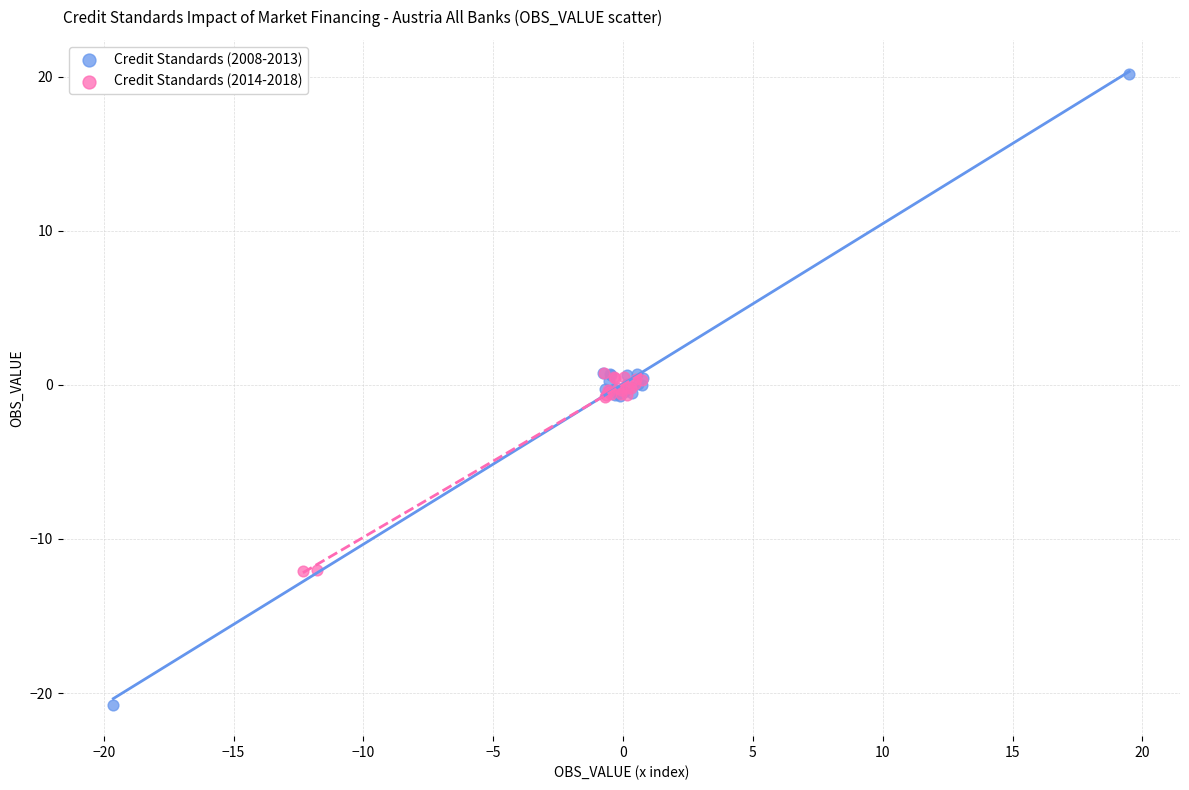

What are all the series names shown in the legend?

Credit Standards (2008-2013), Credit Standards (2014-2018)